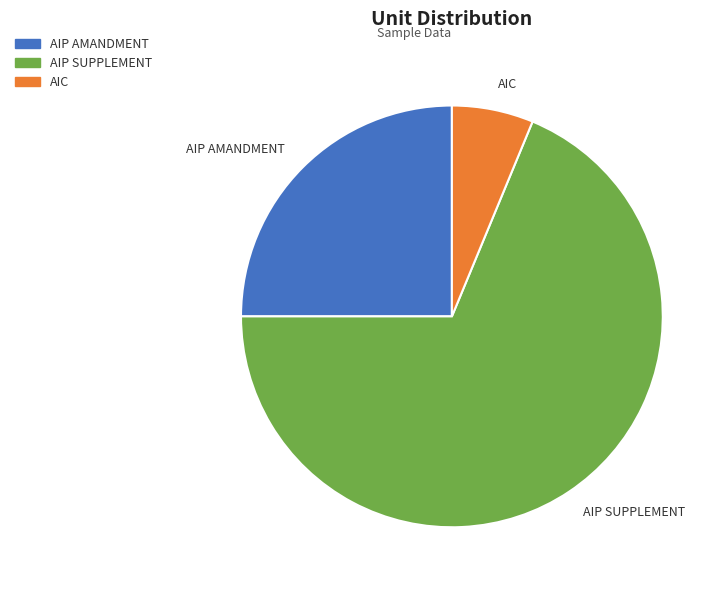

Does AIP SUPPLEMENT account for over 50% of the chart?

Yes